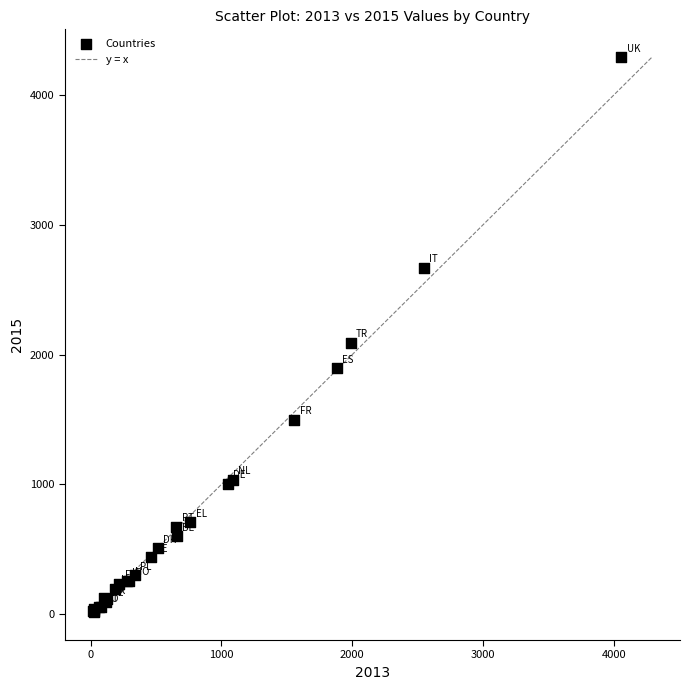

What Y value in the scatter plot is closest to 2154?

2091